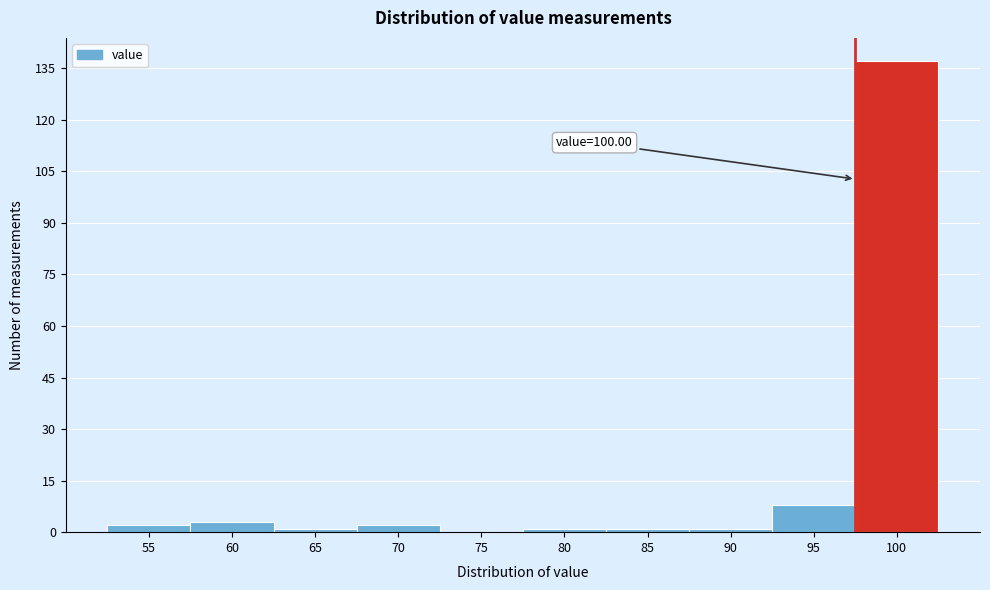

Reading left to right, list all the values displayed in this chart.

55=2	60=3	65=1	70=2	75=0	80=1	85=1	90=1	95=8	100=137